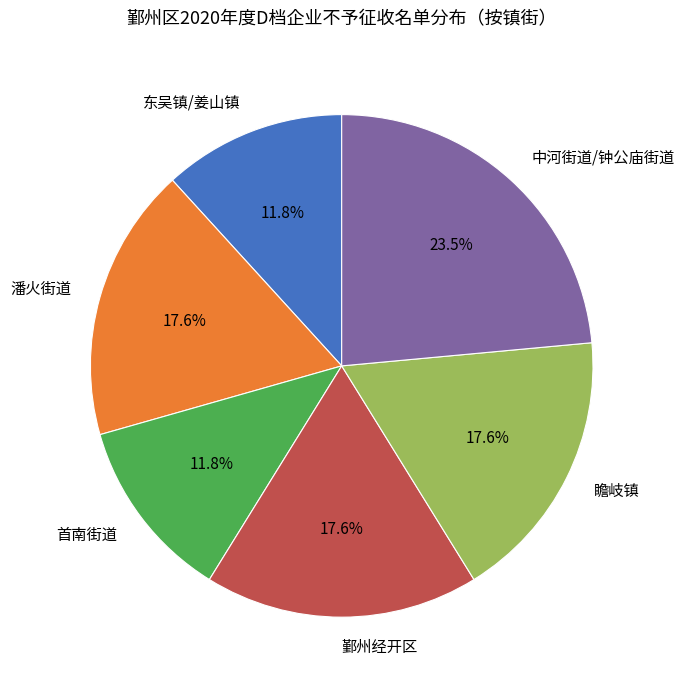

Which slice is the largest?

中河街道/钟公庙街道